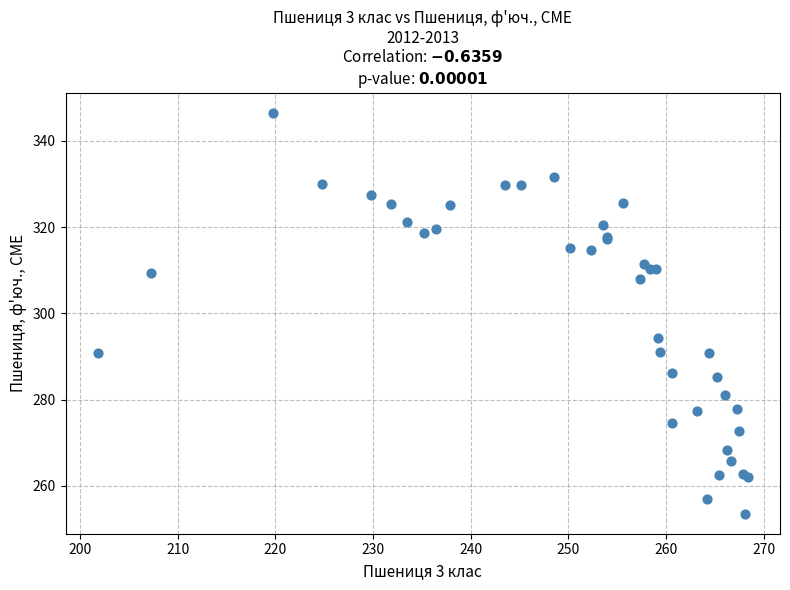

What Y value in the scatter plot is closest to 300?

294.3